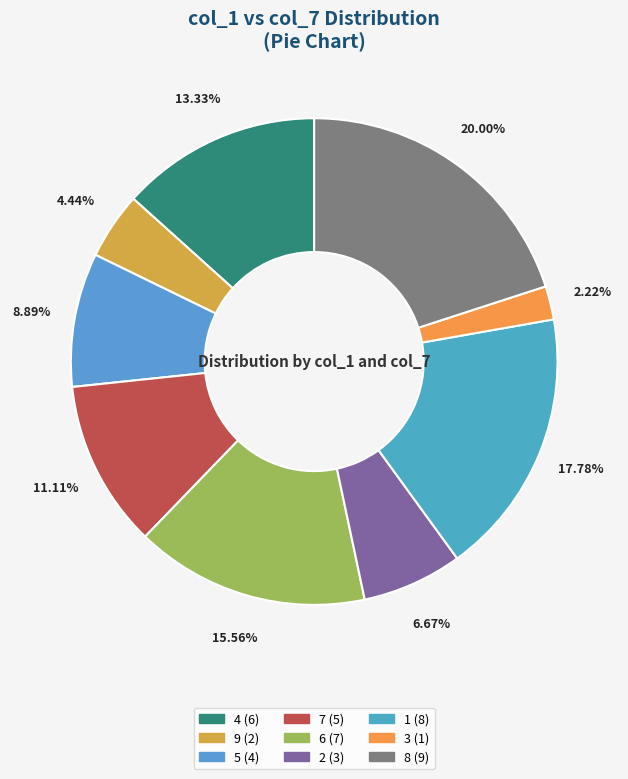

What is the total percentage of 9 and 7?

15.6%